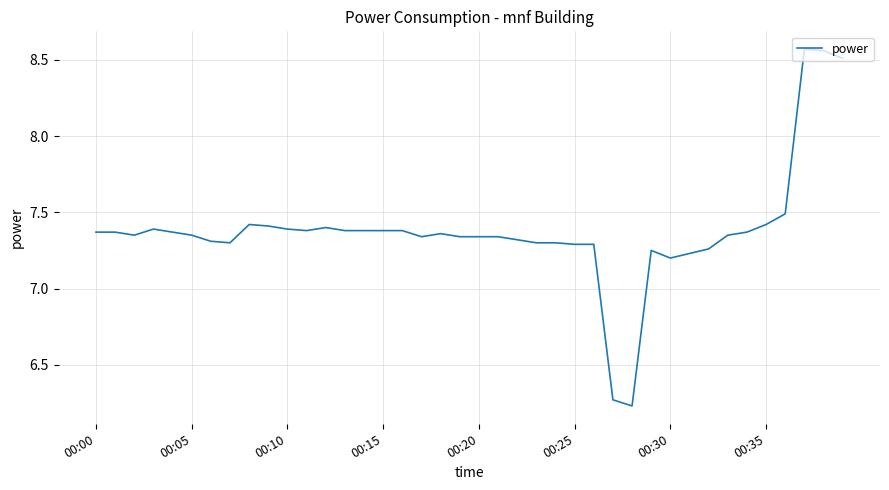

What is the difference between the maximum and minimum values?

2.3